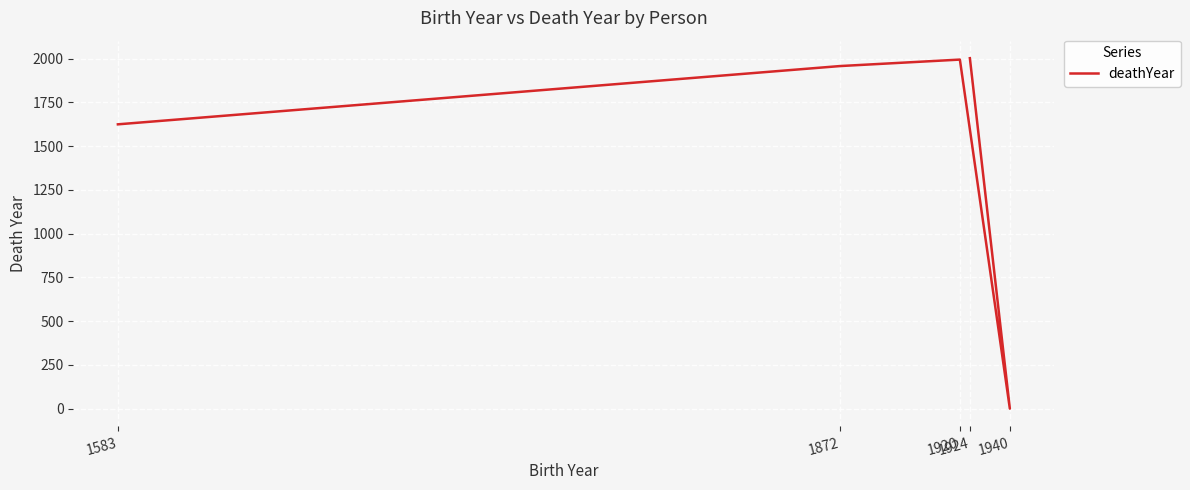

What is the difference between the second highest and minimum values?

1995